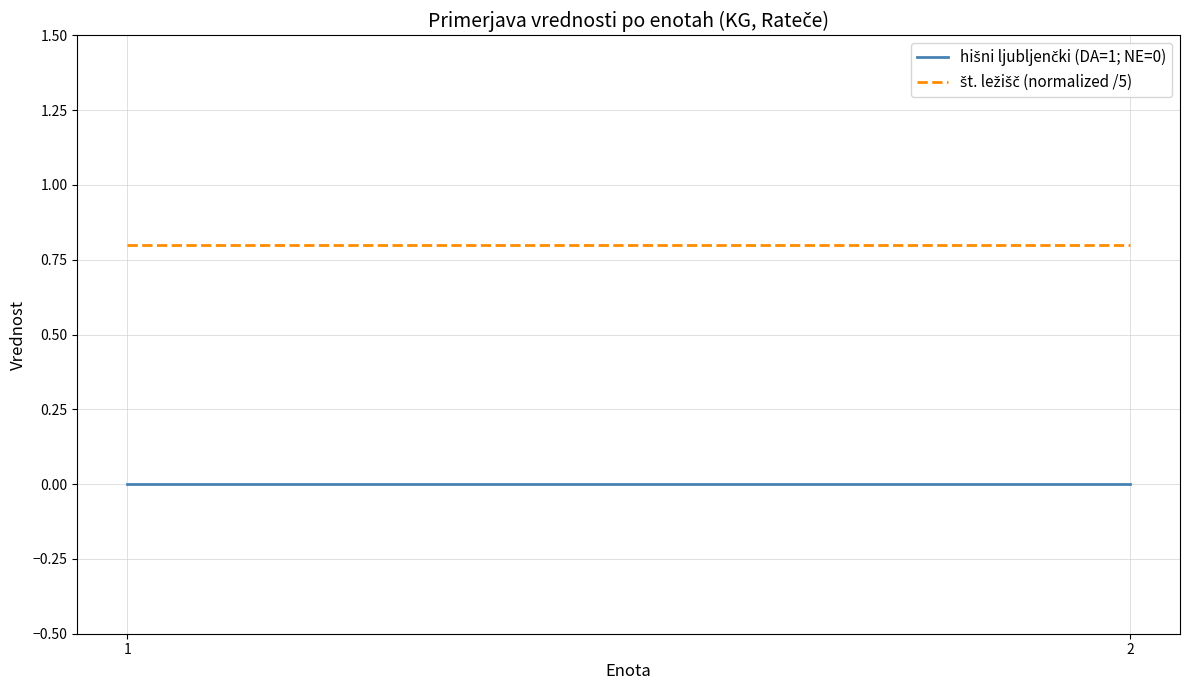

Rank the series by their average value, from highest to lowest.

št. ležišč (normalized /5), hišni ljubljenčki (DA=1; NE=0)